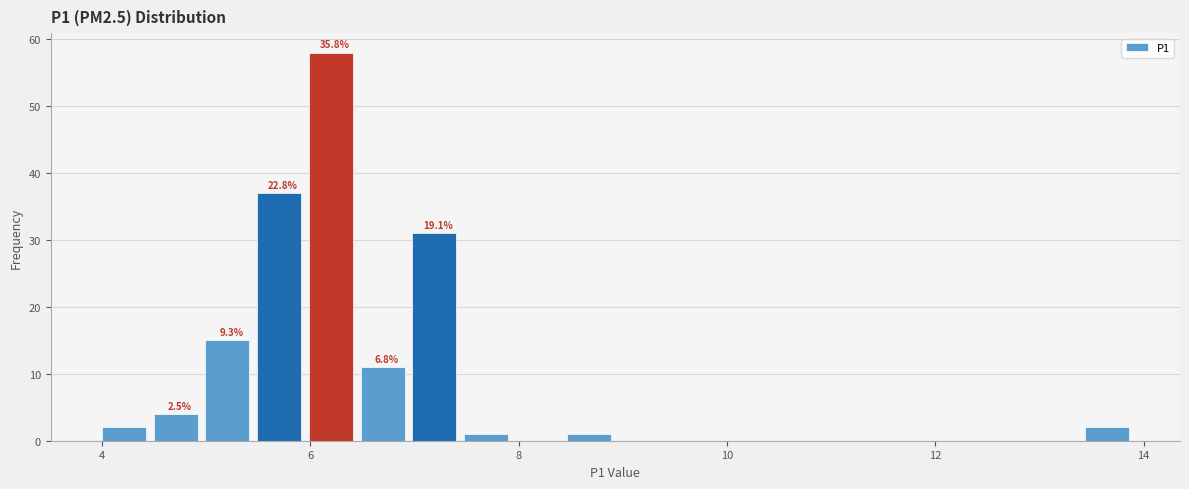

Read against the x-axis, roughly where is the centre of the tallest bar?

6.2